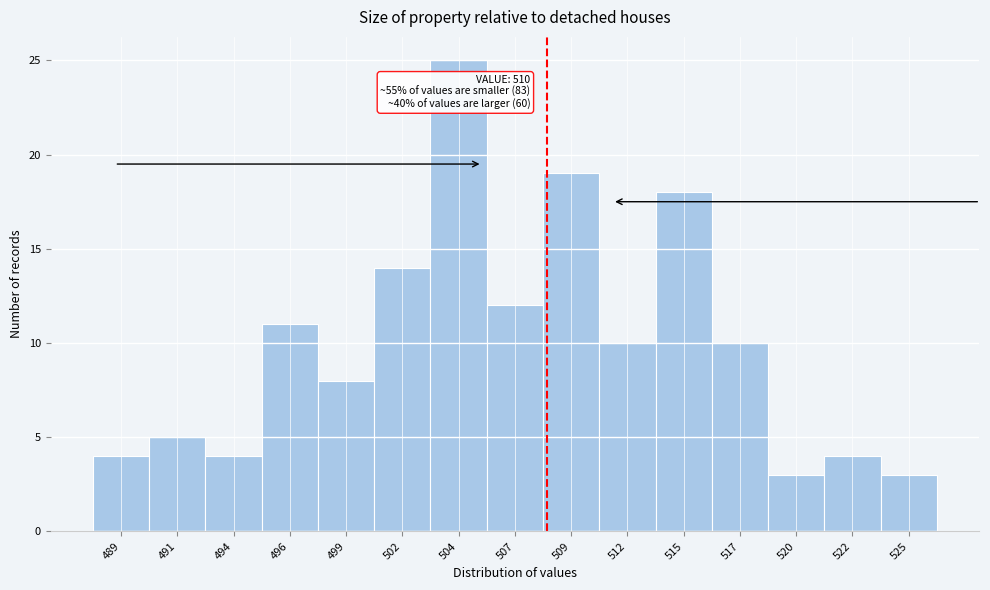

Reading right to left, transcribe all the data shown in this chart.

3	4	3	10	18	10	19	12	25	14	8	11	4	5	4